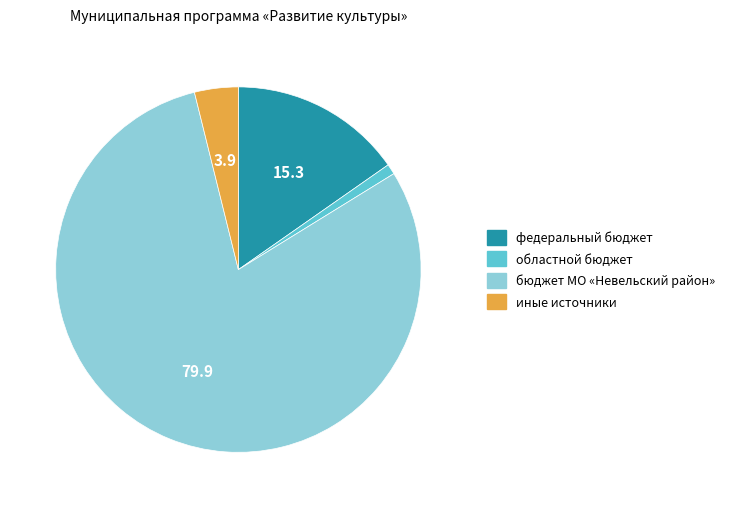

Approximately how many times larger is the value at бюджет МО «Невельский район» compared to областной бюджет?

87.3